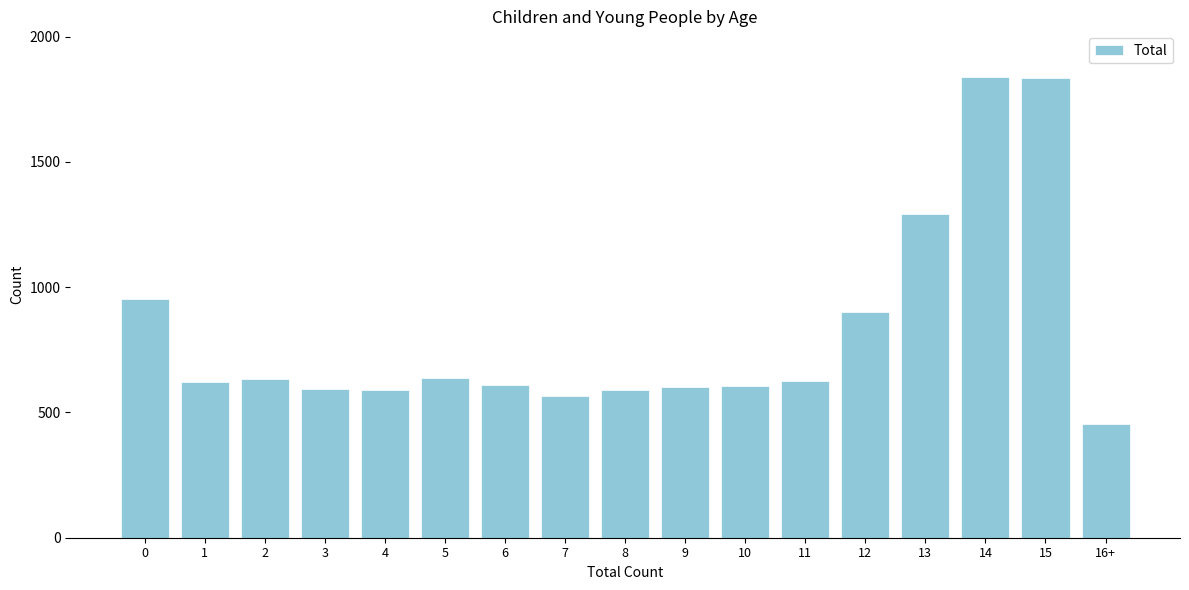

The value at 11 is 366. True or false?

False